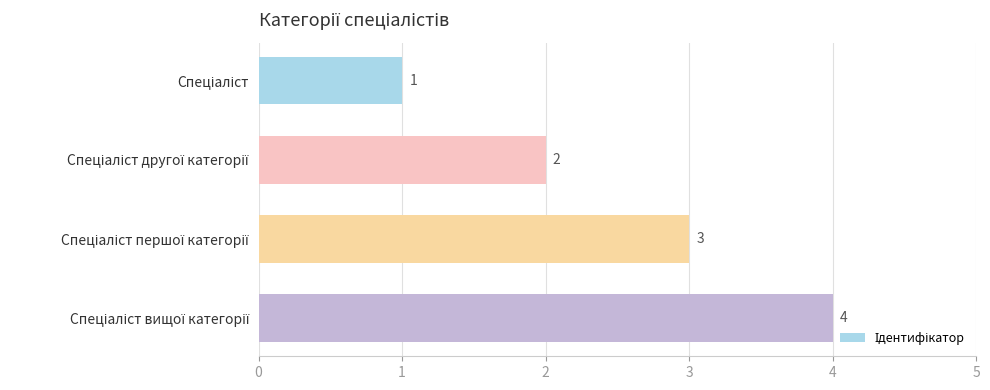

Count the values in the range 2 to 4.

3